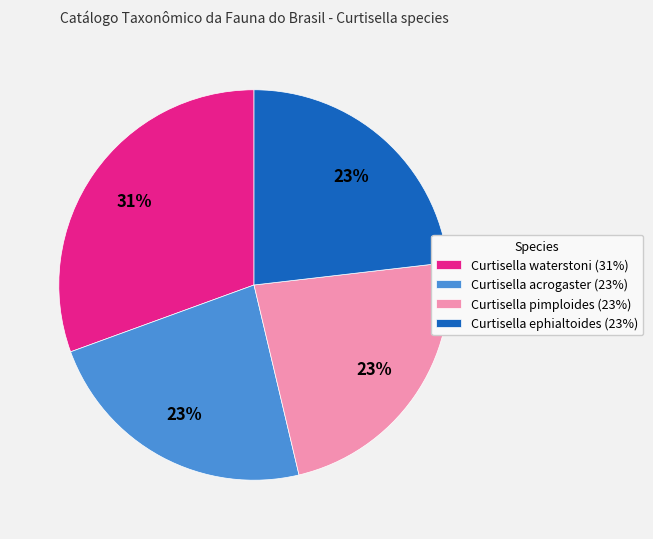

Is it true that Curtisella acrogaster is 17% of the pie?

False